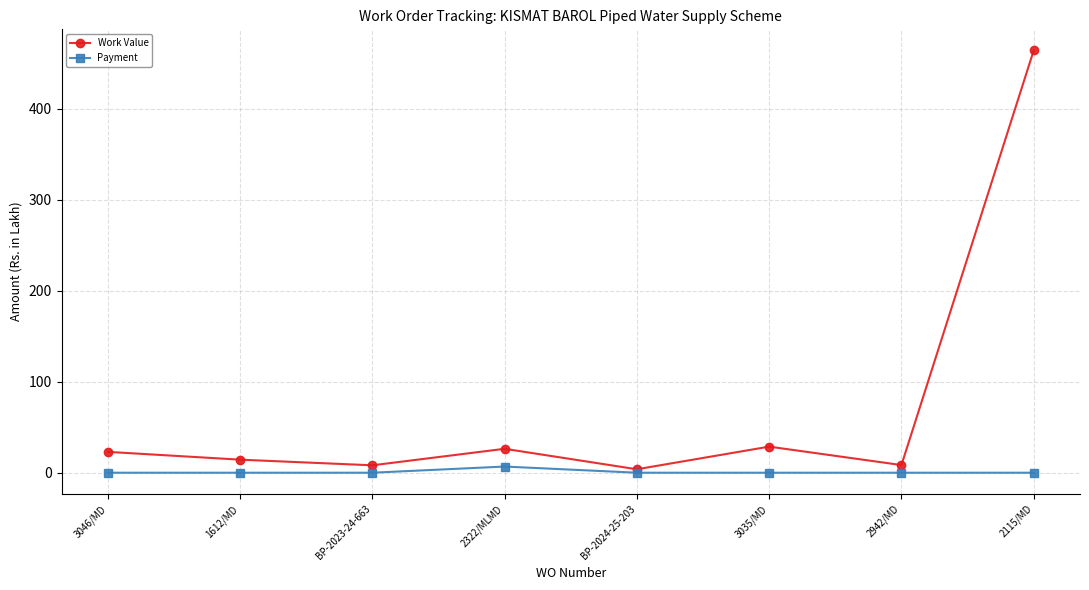

What is the spread (max minus min) of values at 3035/MD?

28.7